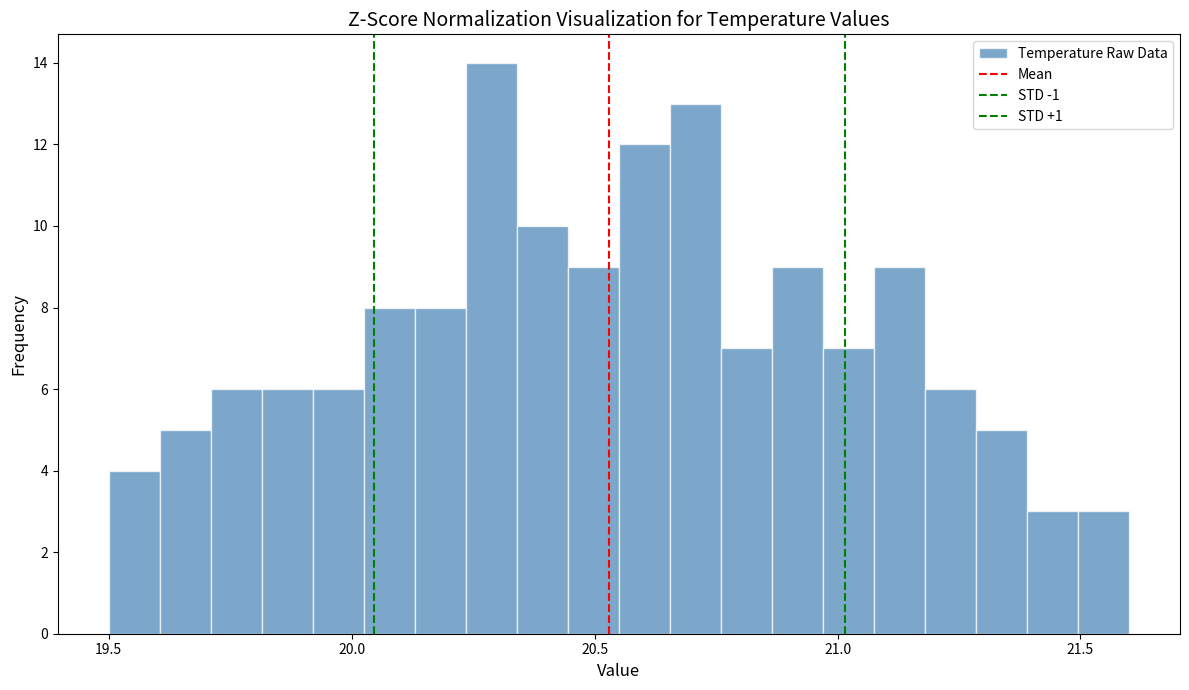

Read against the x-axis, roughly where is the centre of the tallest bar?

20.30